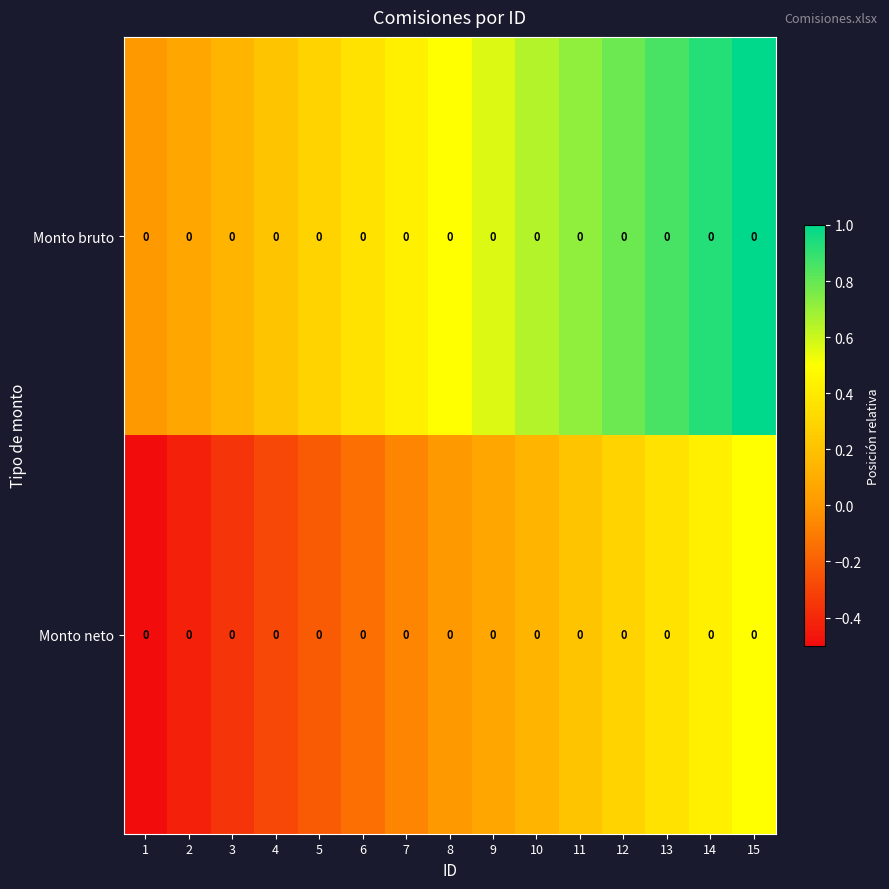

Rank the series by their maximum value, from highest to lowest.

Monto bruto, Monto neto